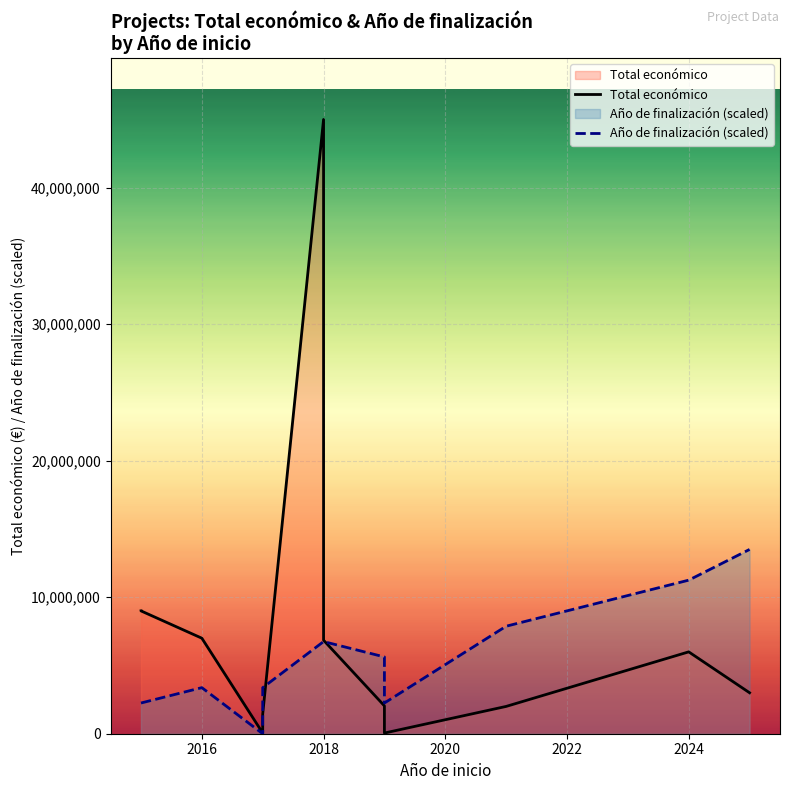

True or false: Año de finalización (scaled) and Total económico intersect in this chart.

True